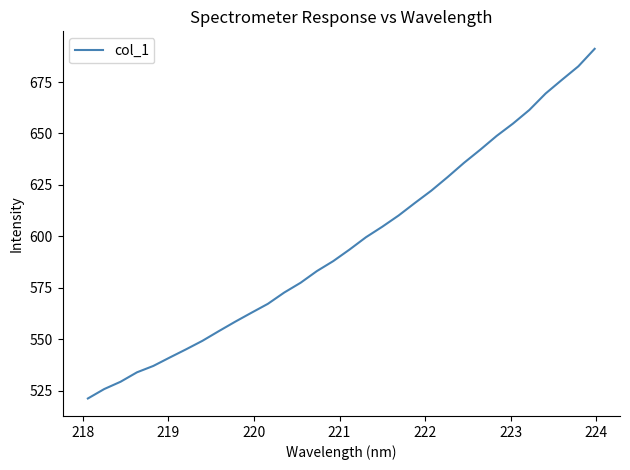

What is the difference between the maximum and minimum values?

170.0